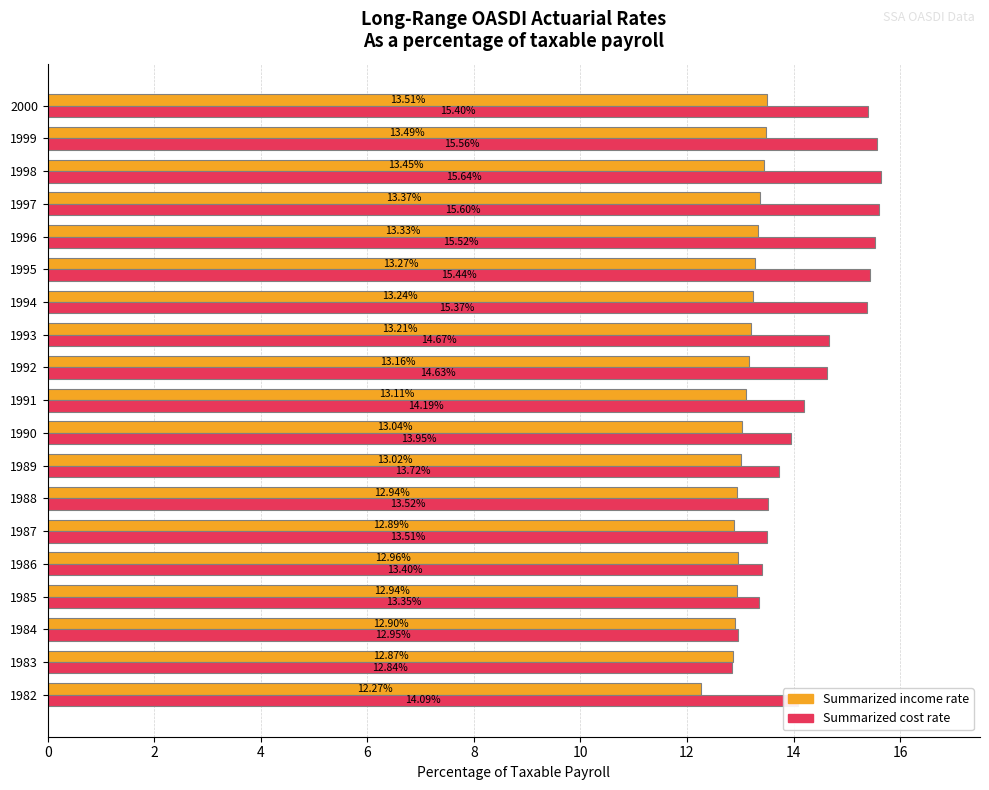

What is the difference between the maximum and second lowest values in the Summarized cost rate series?

2.7